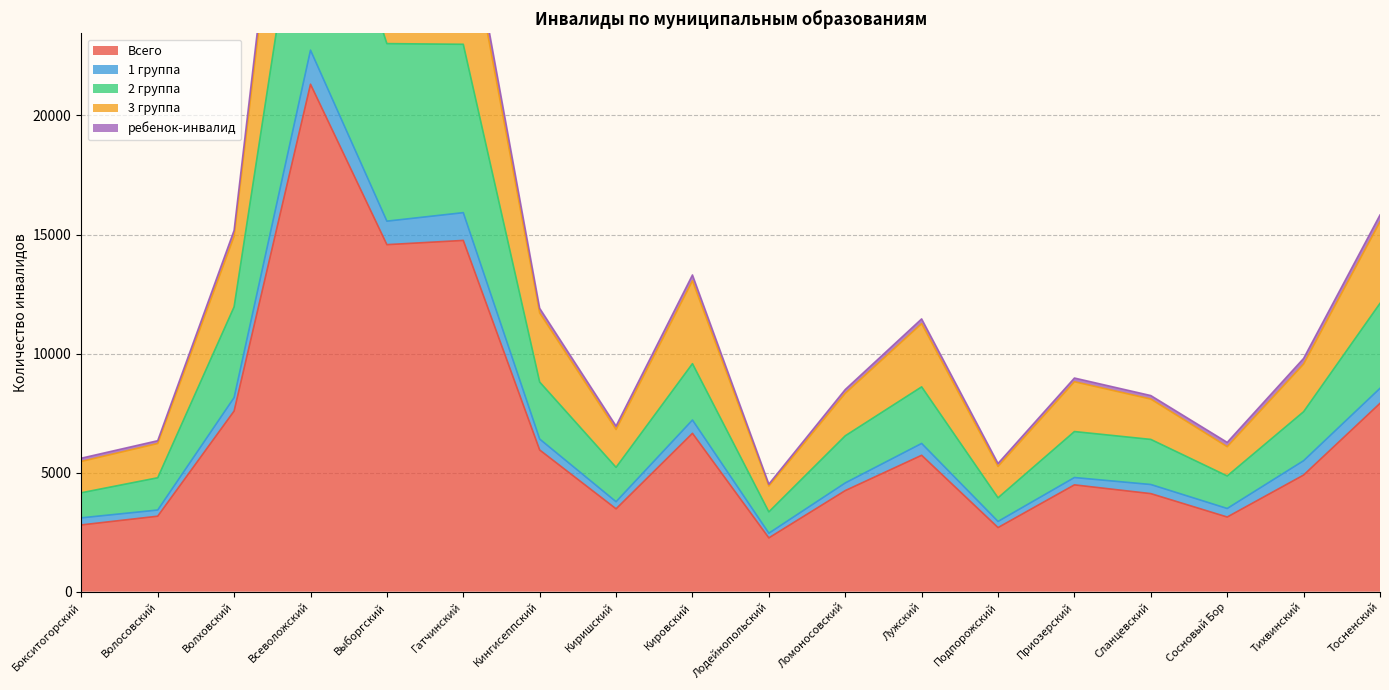

The value of Всего at Сосновый Бор is 5226. True or false?

False